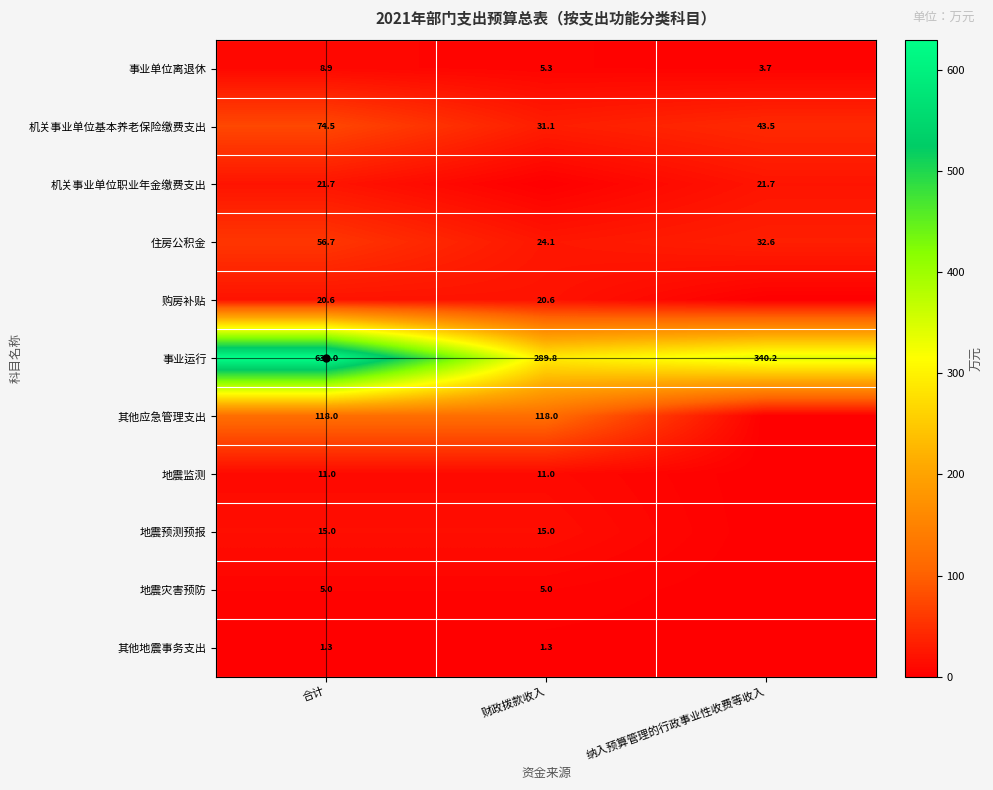

Is the value of 其他地震事务支出 at 合计 greater than the value of 机关事业单位基本养老保险缴费支出 at 合计?

No